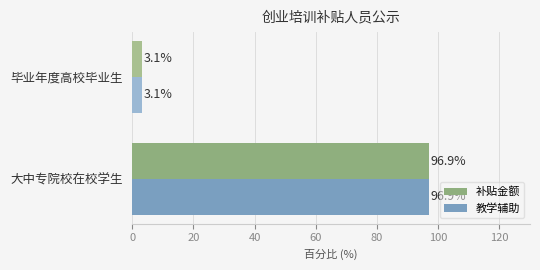

Rank the categories by 补贴金额 value from lowest to highest.

毕业年度高校毕业生, 大中专院校在校学生